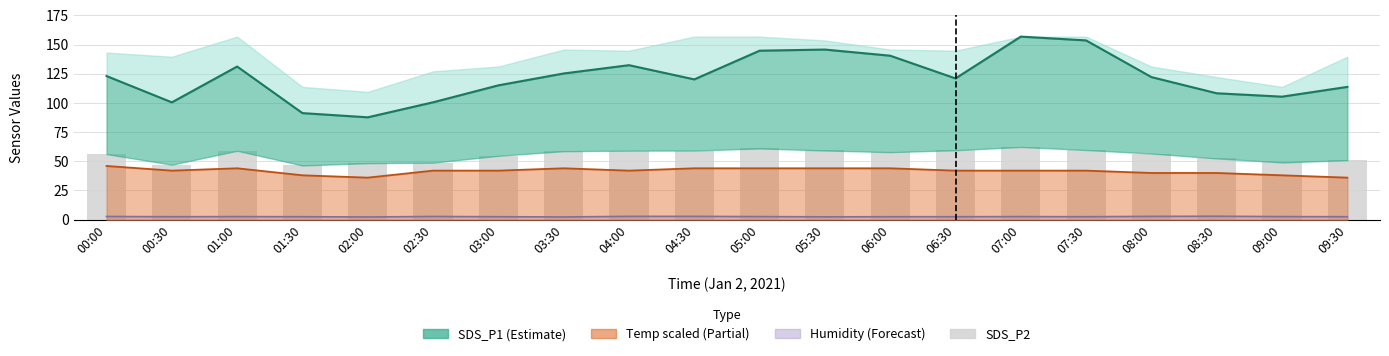

Are the bars grouped side by side (vs. stacked)?

Yes